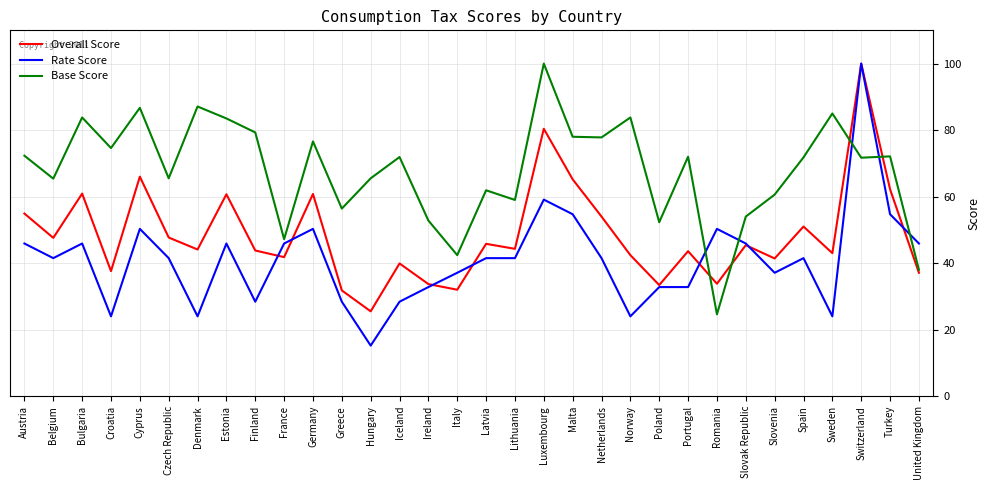

Is the value of Base Score at Netherlands greater than the value of Rate Score at Ireland?

Yes